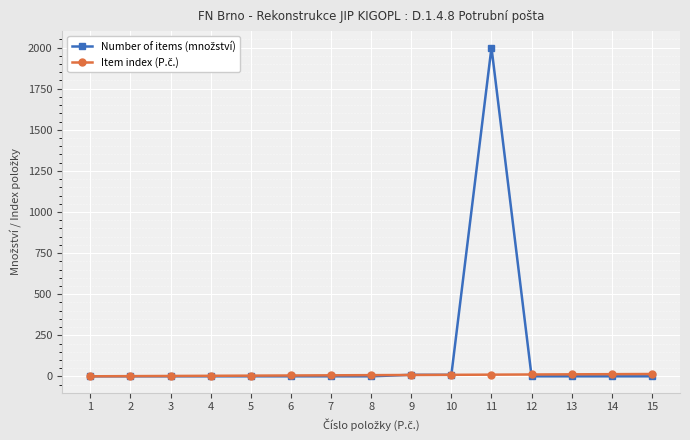

What is the greatest value displayed?

2000